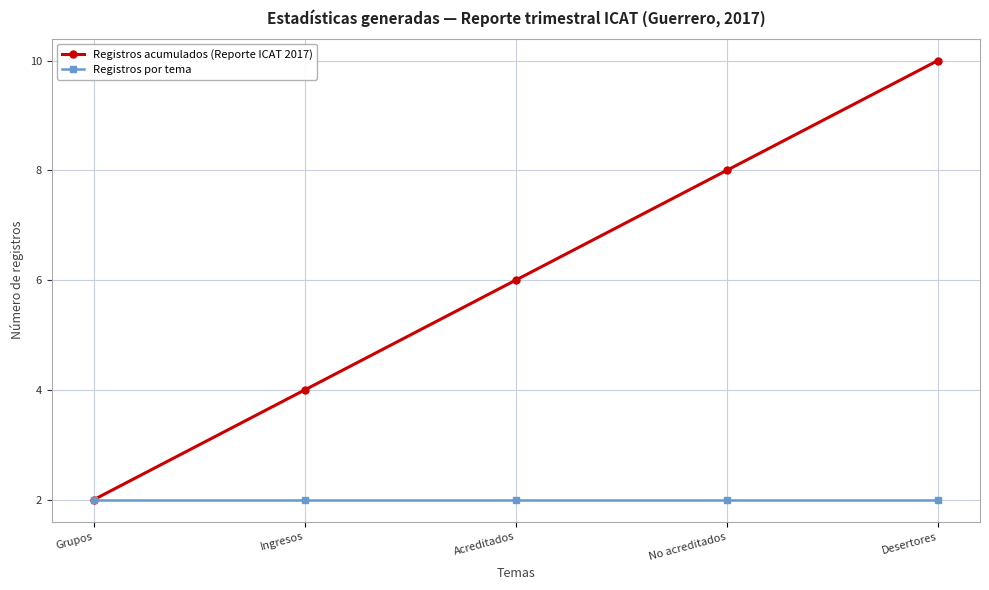

Does the chart display data point markers on the line(s)?

Yes